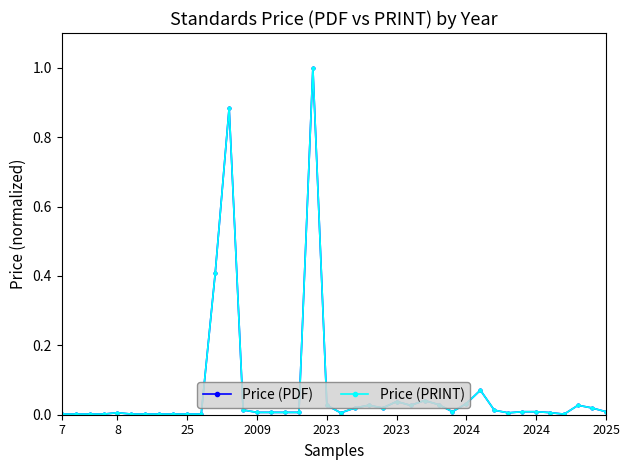

Is this an area chart (filled region under the line)?

No